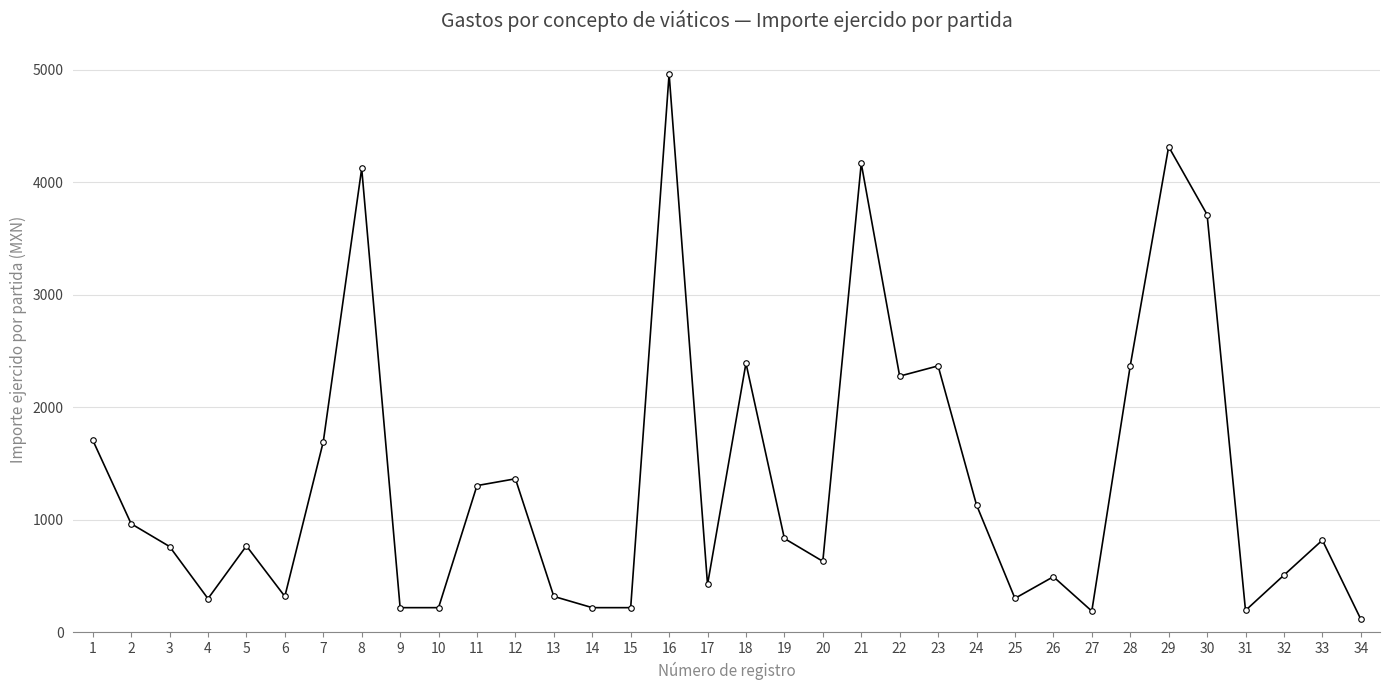

Does the chart display data point markers on the line(s)?

Yes